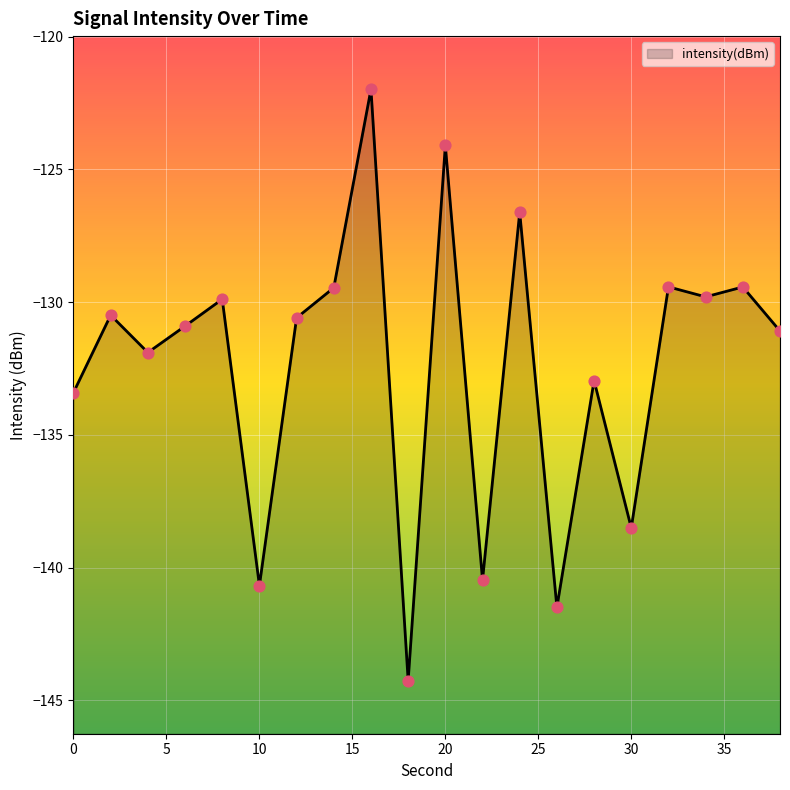

What is the change in value from 16 to 38?

-9.1